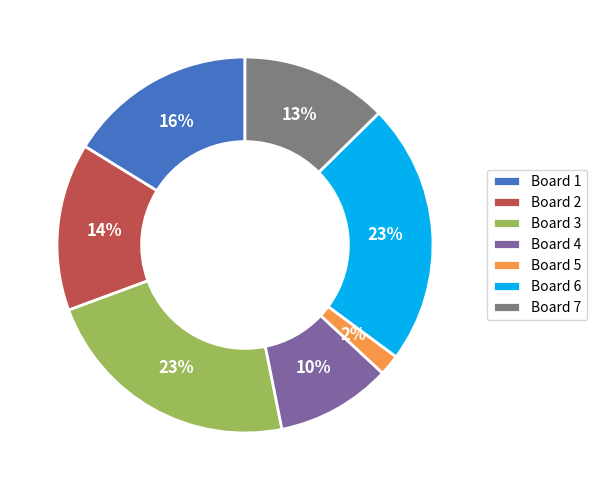

Between Board 6 and Board 4, which is larger?

Board 6